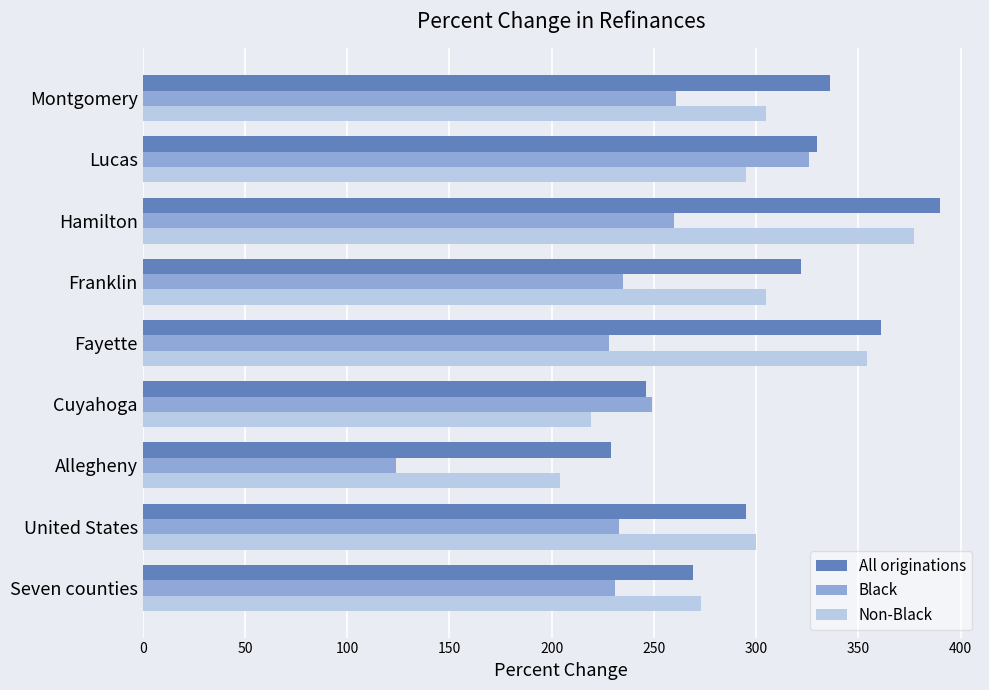

Between Cuyahoga and Montgomery, which series saw the biggest shift?

All originations